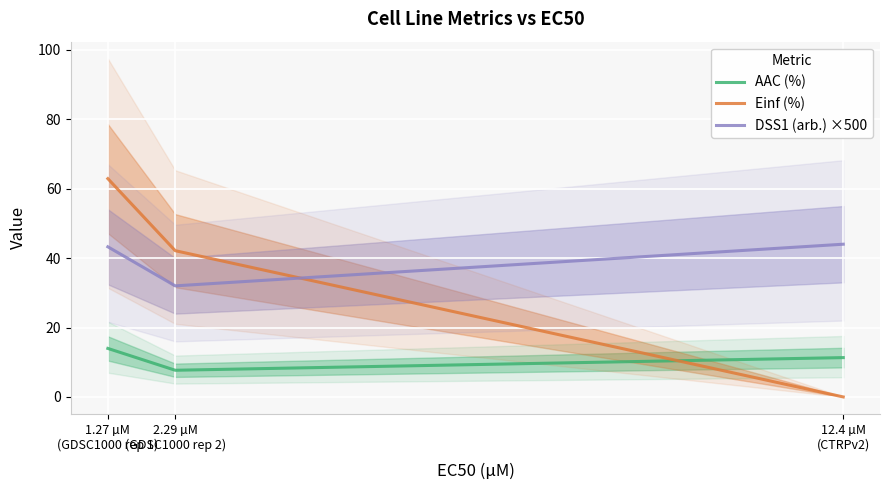

How many AAC (%) values are between 7 and 13?

2